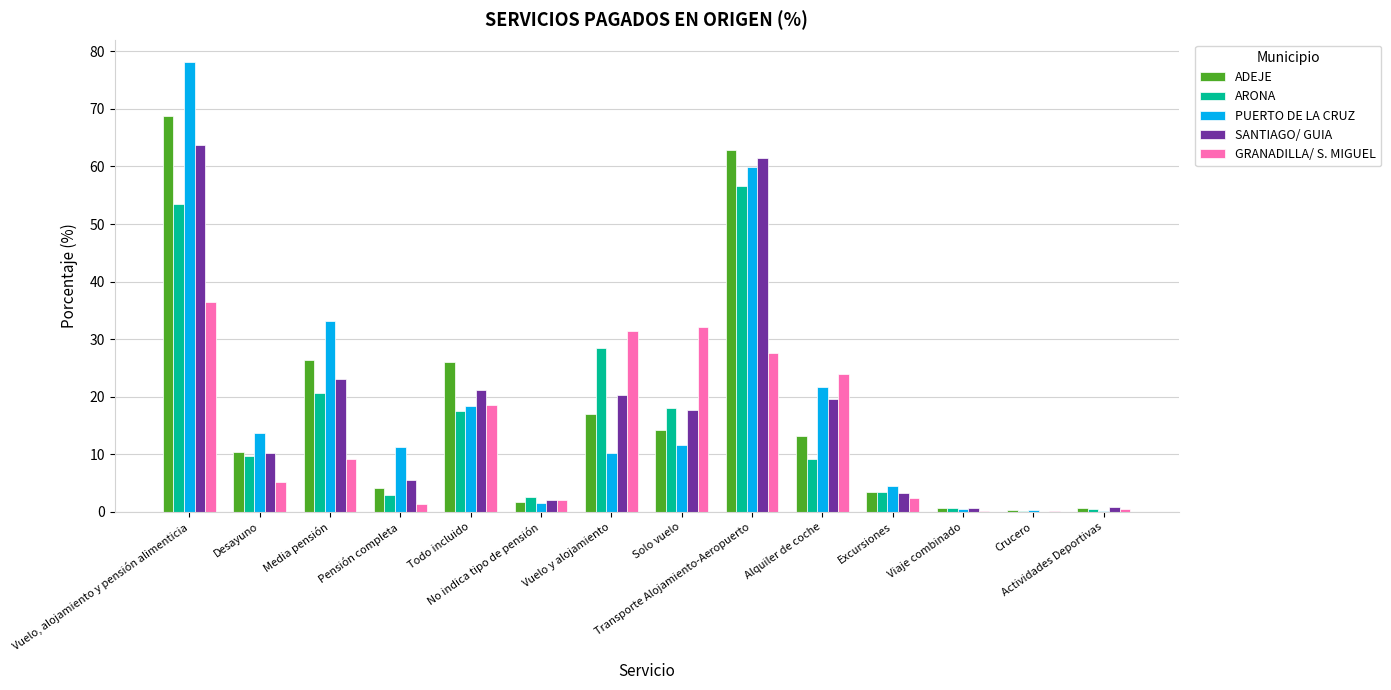

What is the approximate value of PUERTO DE LA CRUZ at Solo vuelo?

11.6